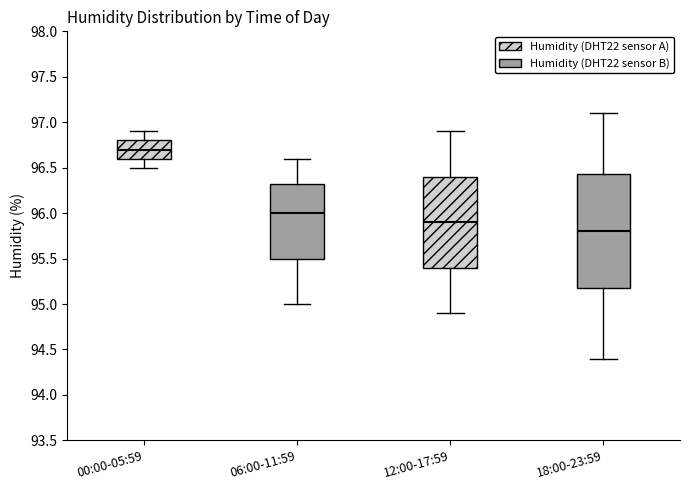

Which box has the highest median line?

00:00-05:59